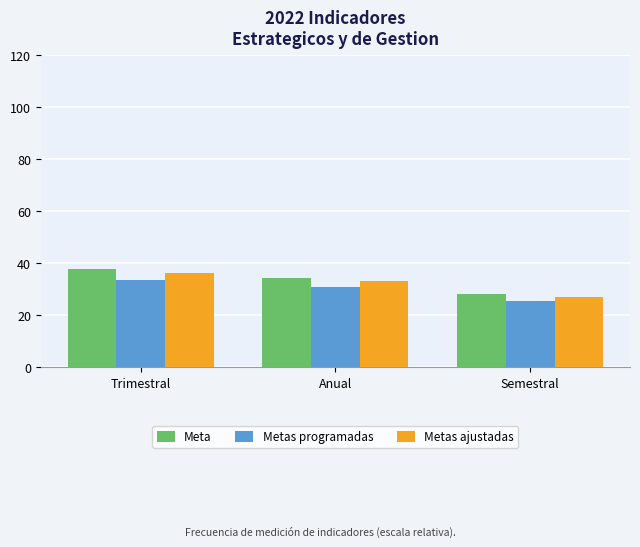

What is the average value of the Meta series?

33.3